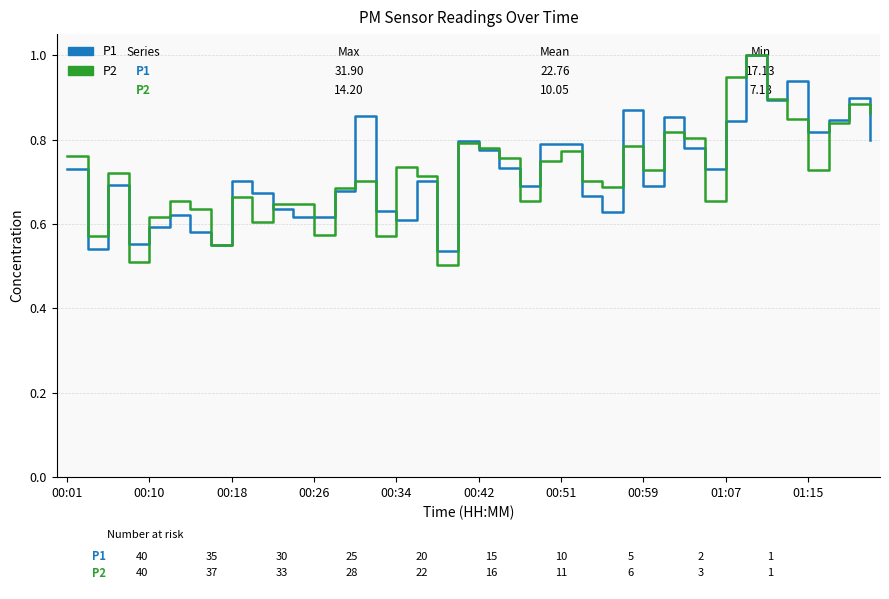

What is the maximum value shown in the chart?

1.0